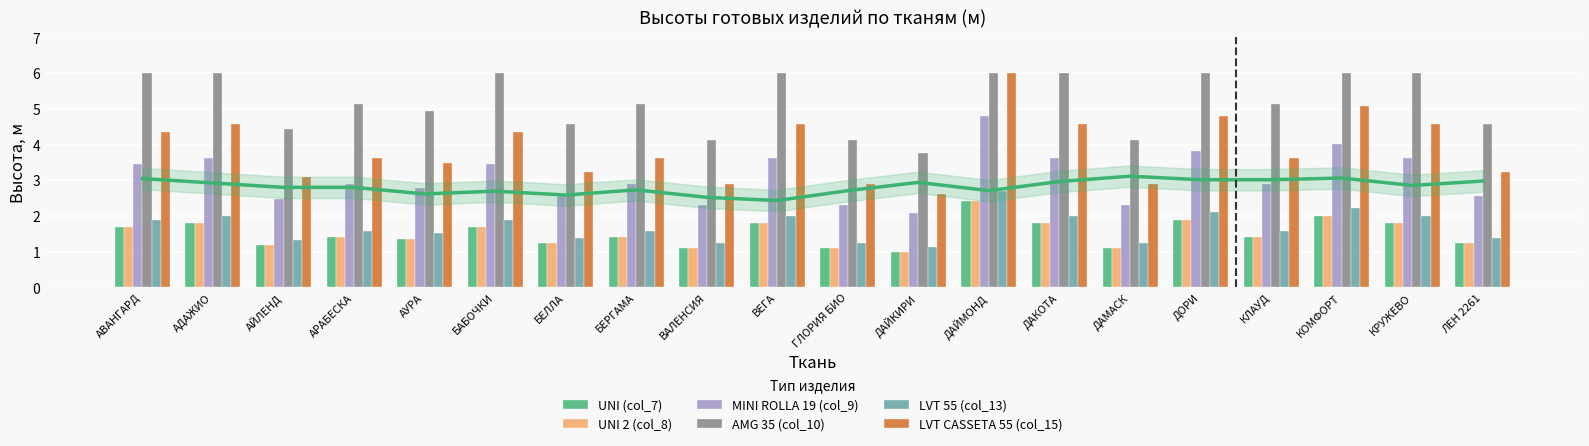

What is the total value across all series at ДАЙМОНД?

24.3